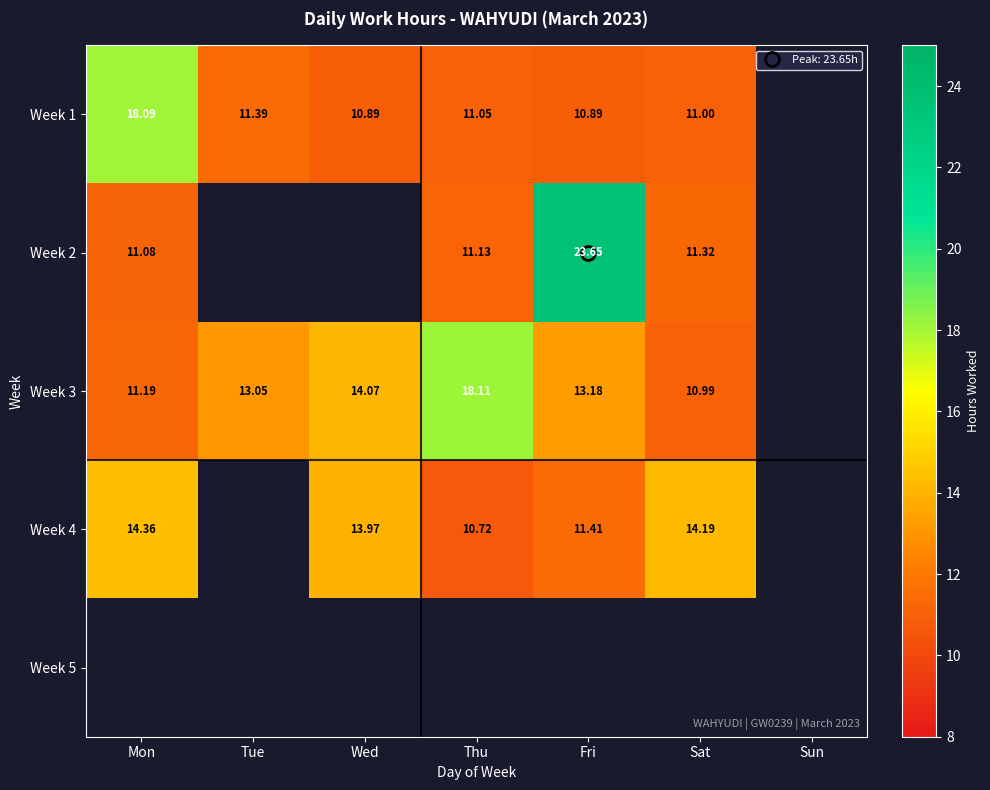

Is it true that Week 4 equals 11.4 at Fri?

True